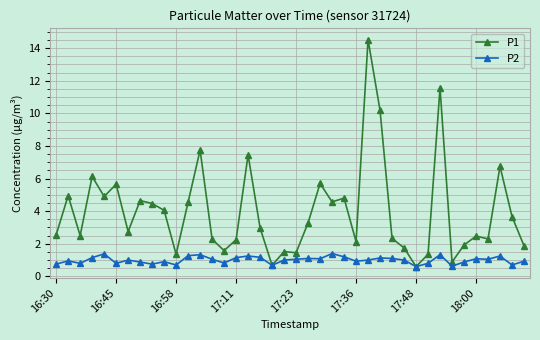

List the series in order of their peak value, lowest first.

P2, P1